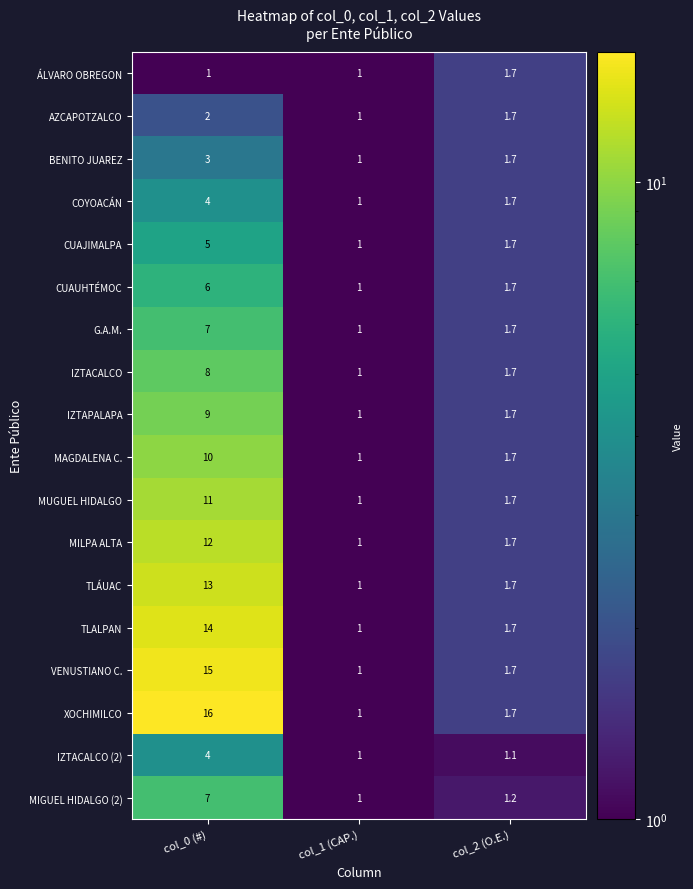

What is the minimum value for BENITO JUAREZ?

1.0